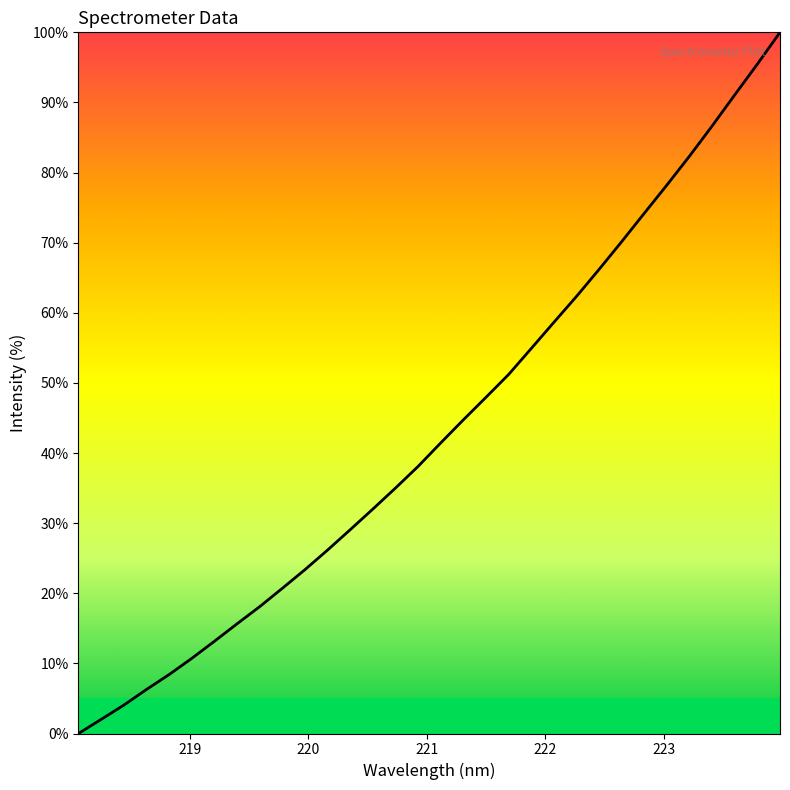

What is the difference between the second highest and second lowest values?

93.5